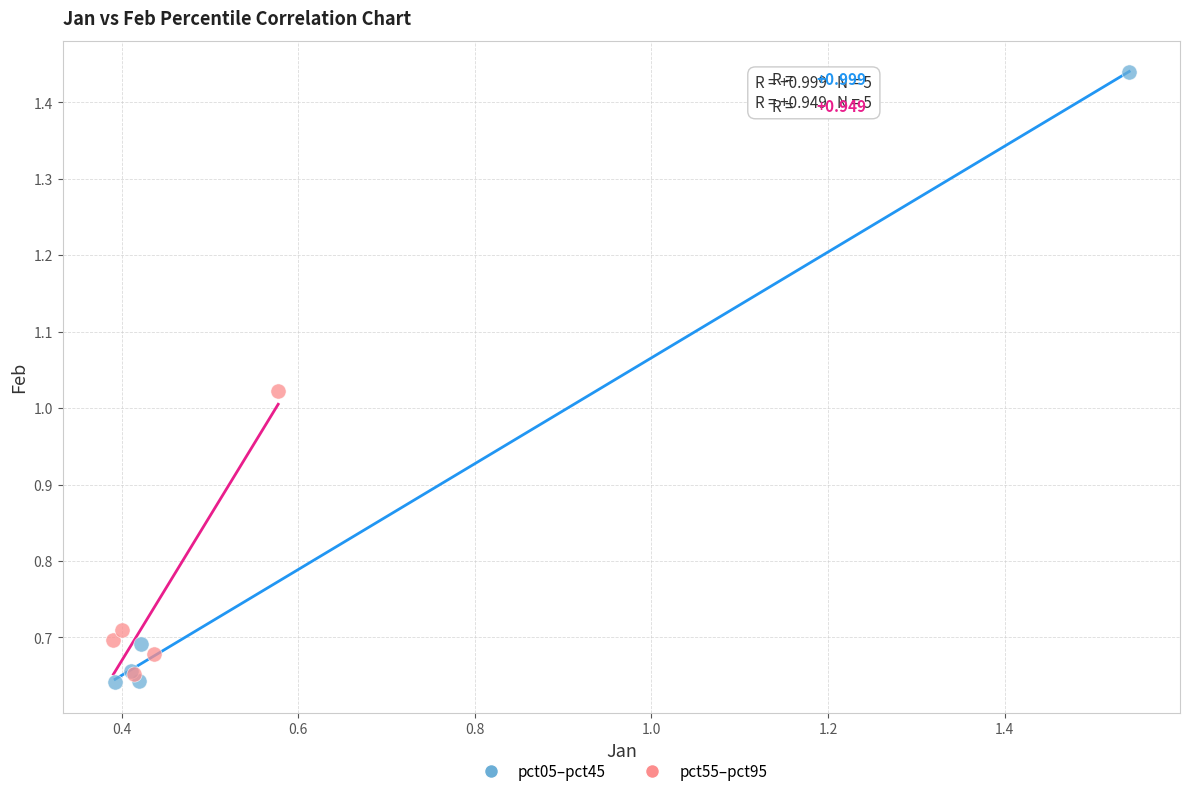

Which series contains the highest Y value?

pct05–pct45